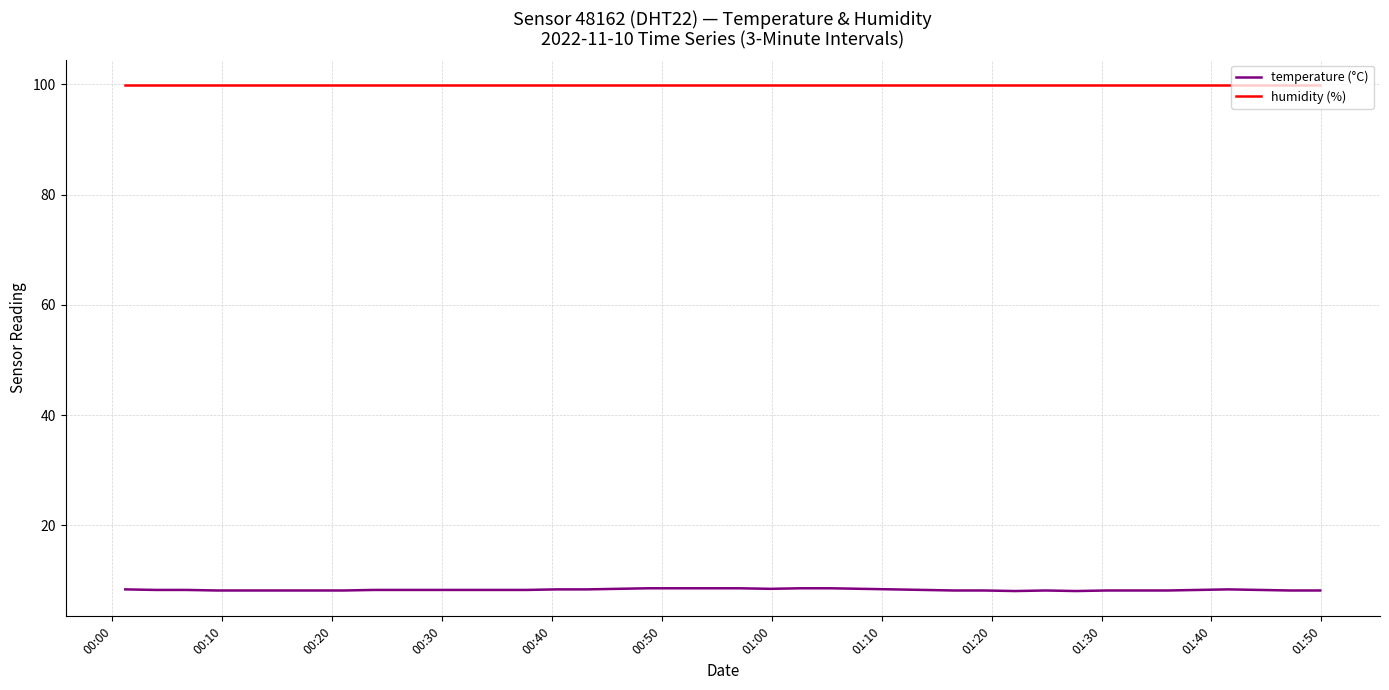

Which series has the largest total across all categories?

humidity (%)